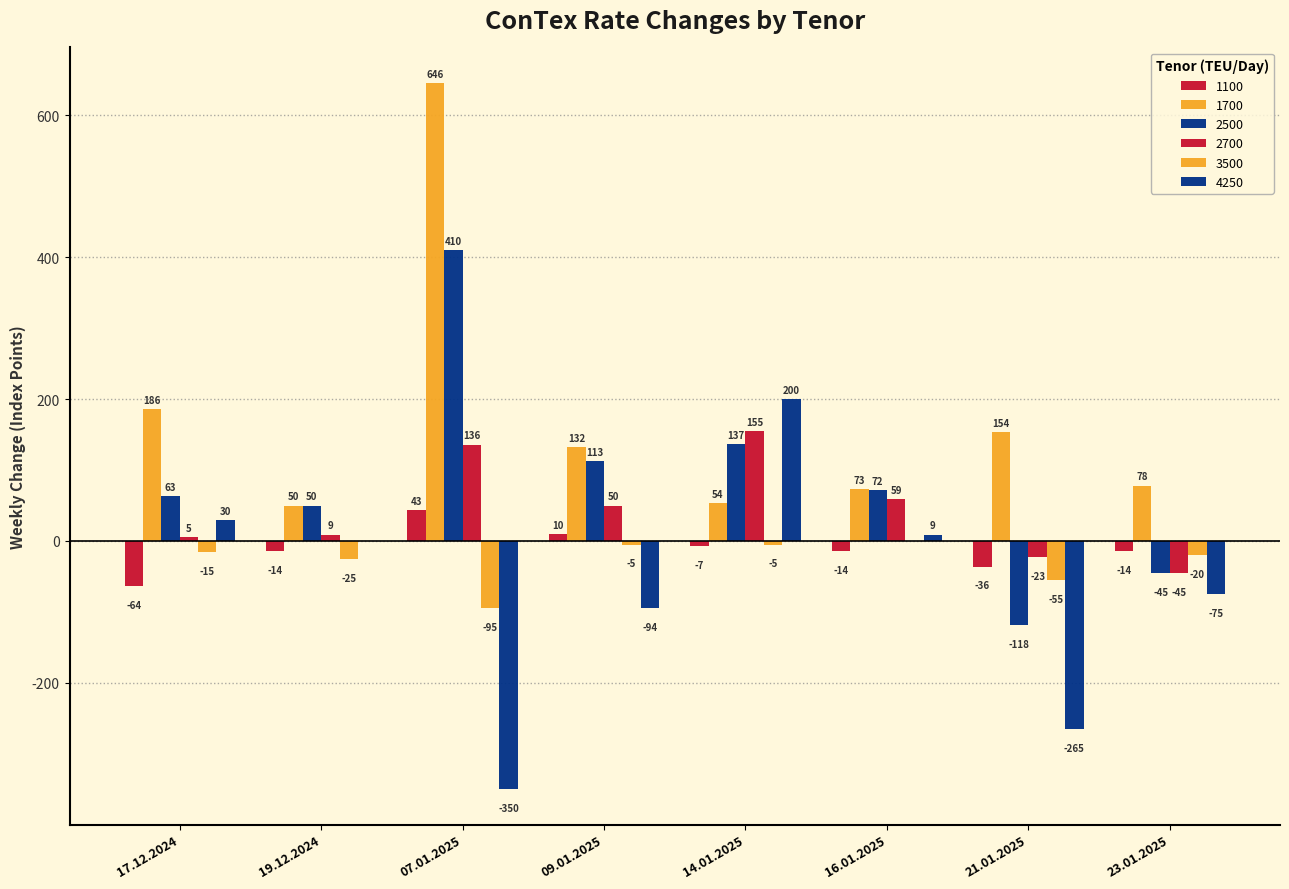

At which label does 2500 first exceed 72?

07.01.2025